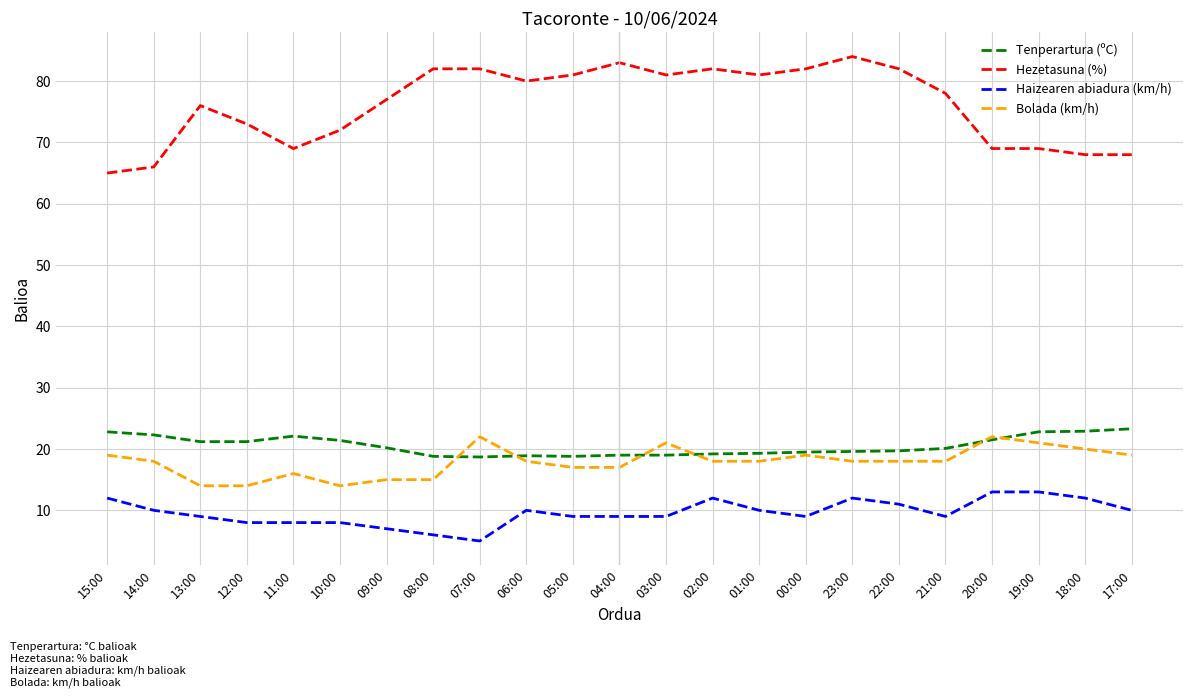

What is the total value across all series at 04:00?

128.0